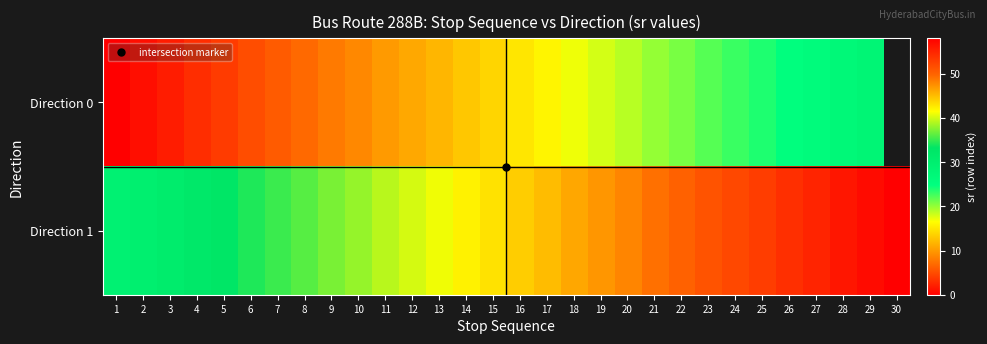

What is the difference between the highest and lowest values at 8?

29.0